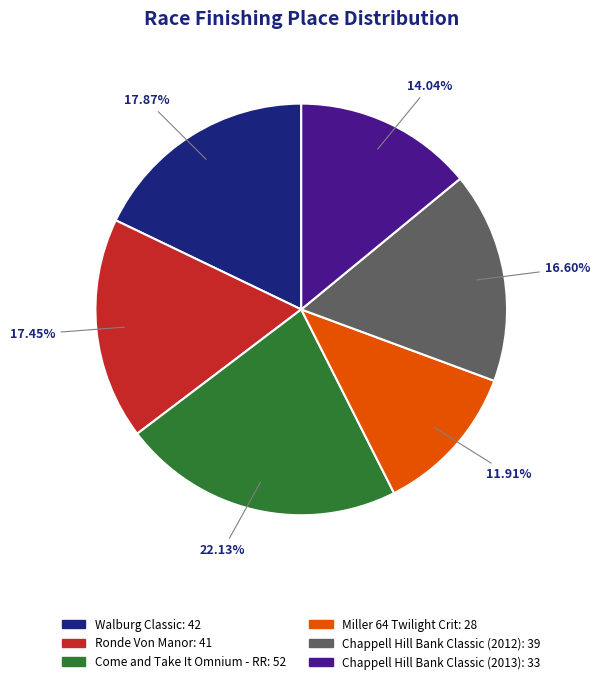

Combined, what portion of the pie is Come and Take It Omnium - RR and Chappell Hill Bank Classic (2013)?

36.2%